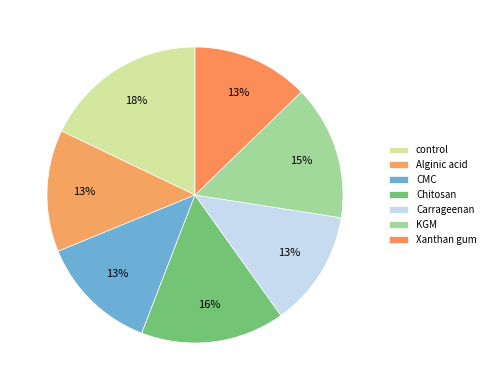

Does CMC account for over 50% of the chart?

No